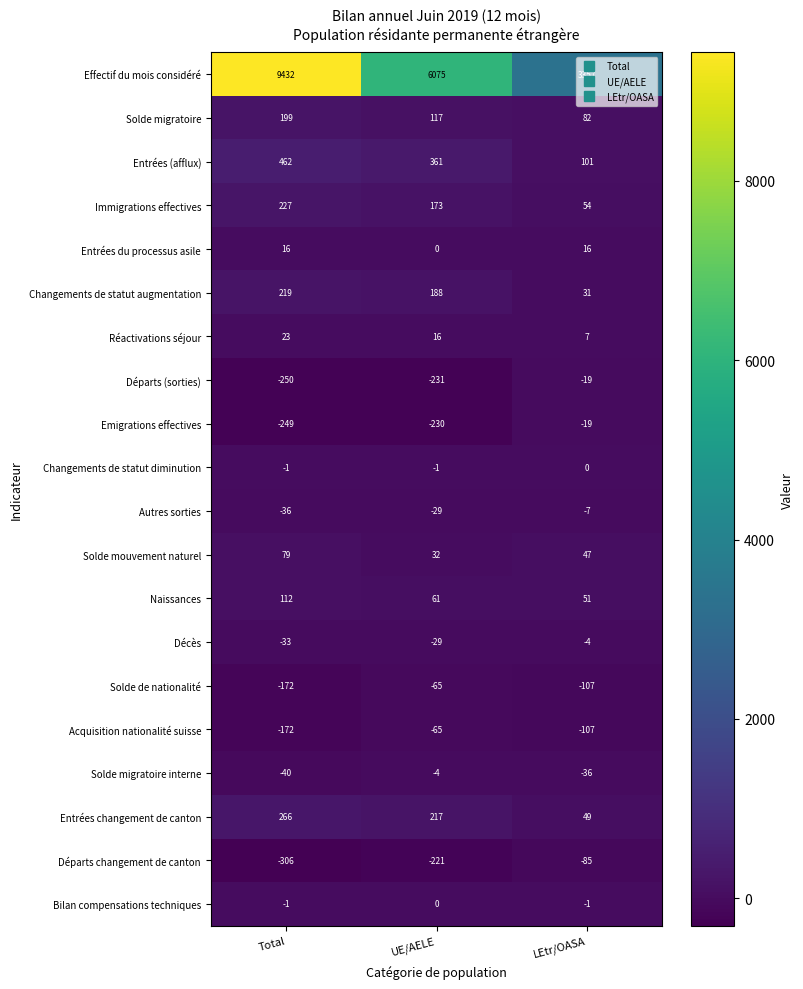

How many series are shown in this chart?

20